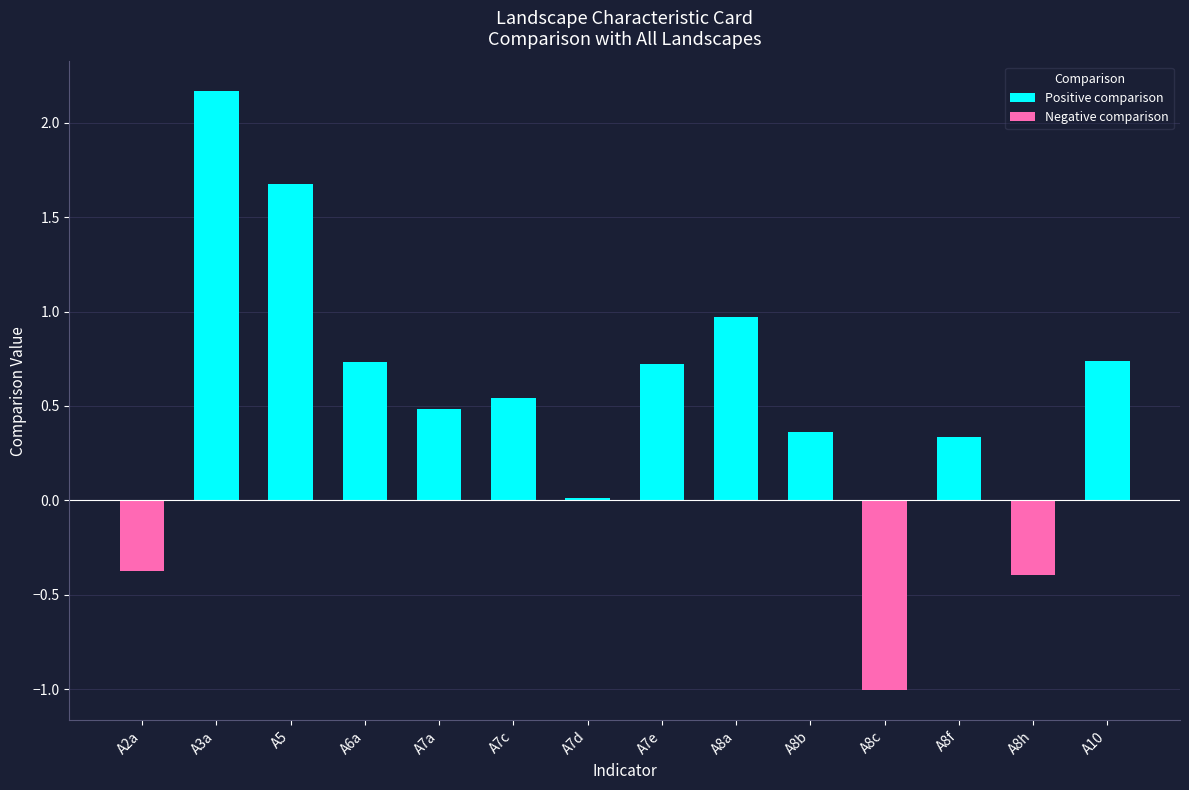

The Negative comparison series shows 0.7 at A7a. True or false?

False